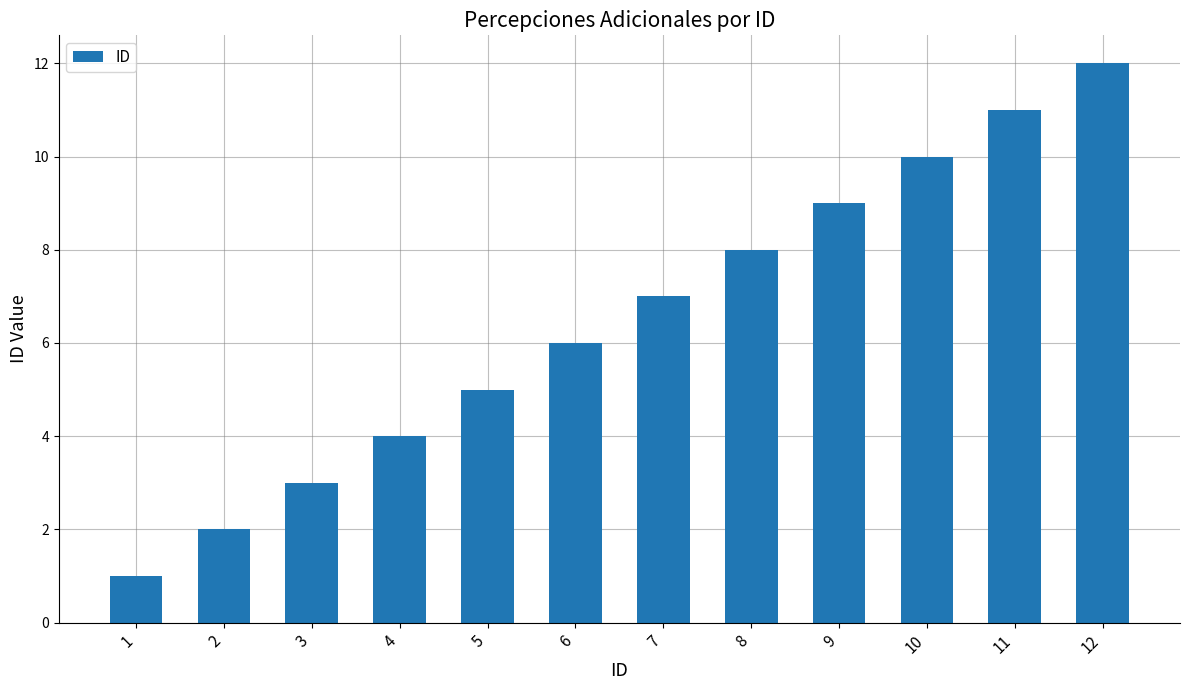

Is it true that the value at 7 is 7?

True